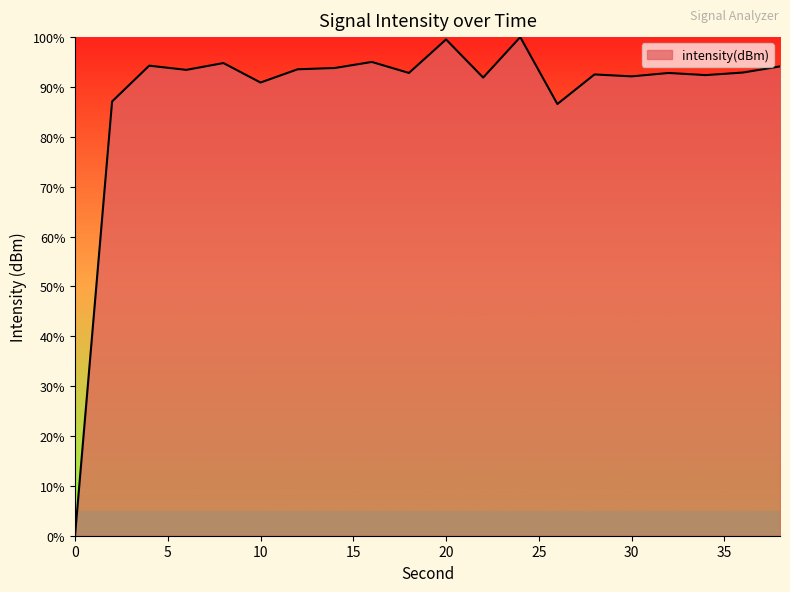

What is the difference between the maximum and minimum values?

100.0